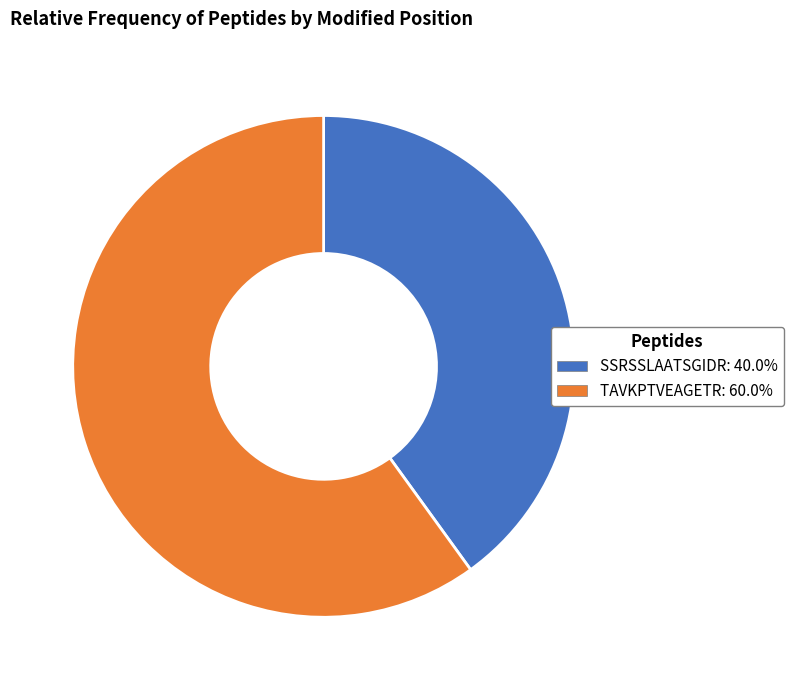

What is the ratio of the value at SSRSSLAATSGIDR to the value at TAVKPTVEAGETR?

0.7